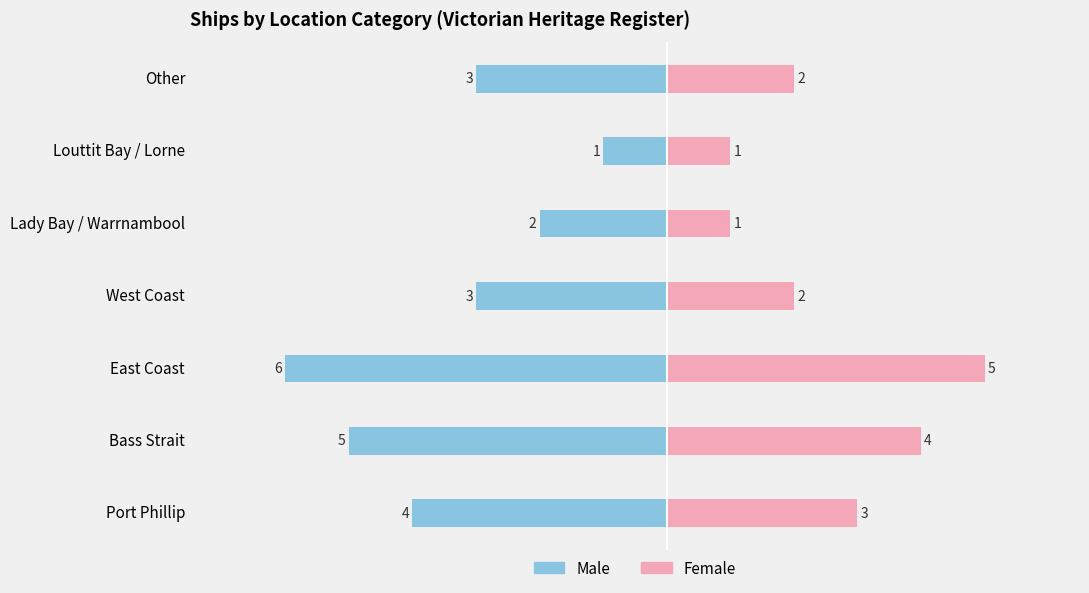

Which series changed the most between Bass Strait and Other?

Male